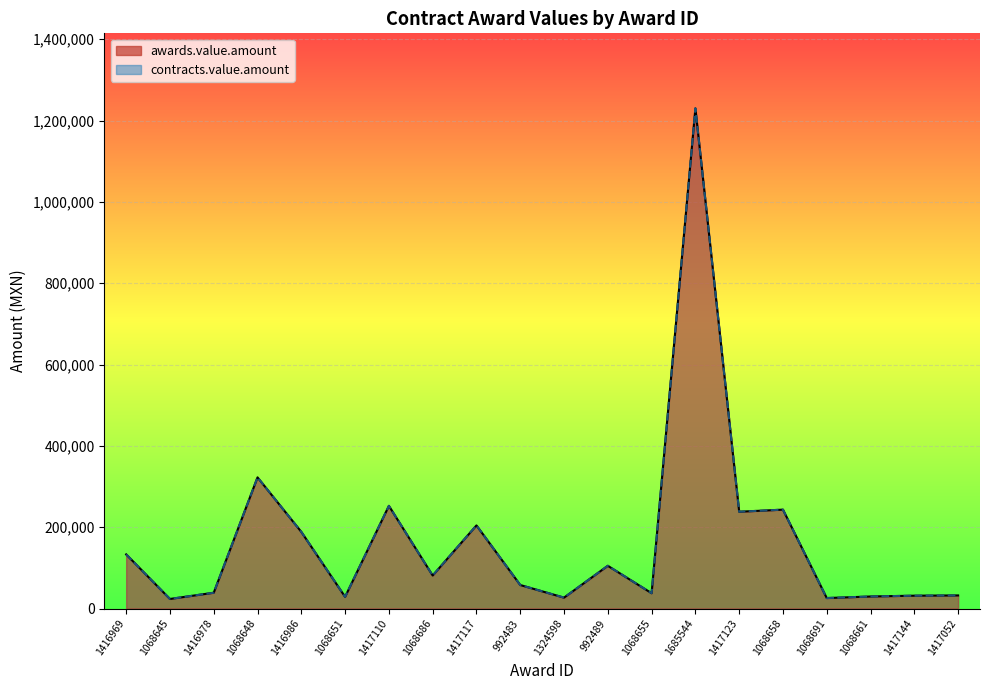

What is the minimum value shown in the chart?

23464.0